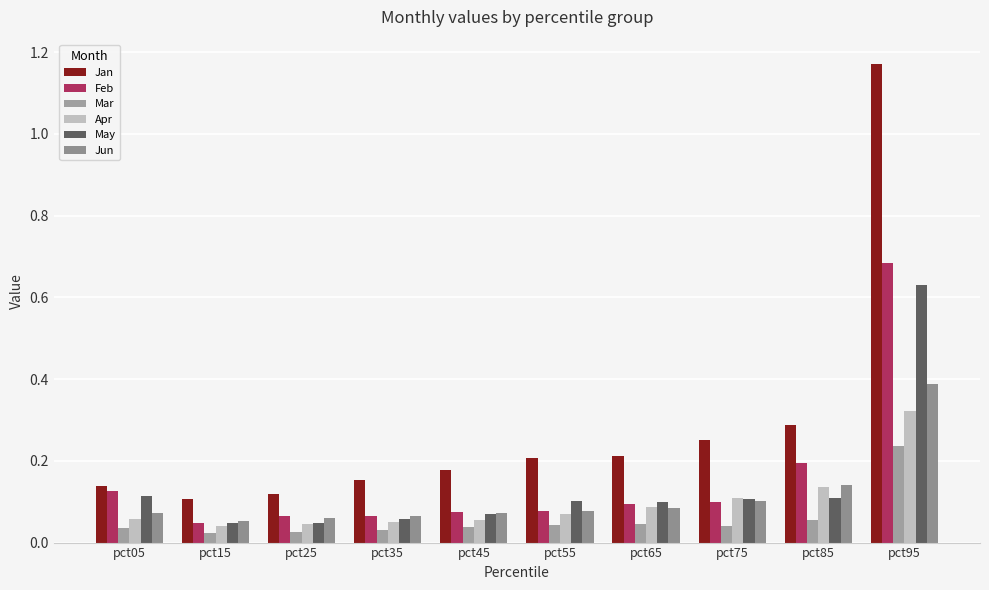

Rank the series by their maximum value, from highest to lowest.

Jan, Feb, May, Jun, Apr, Mar